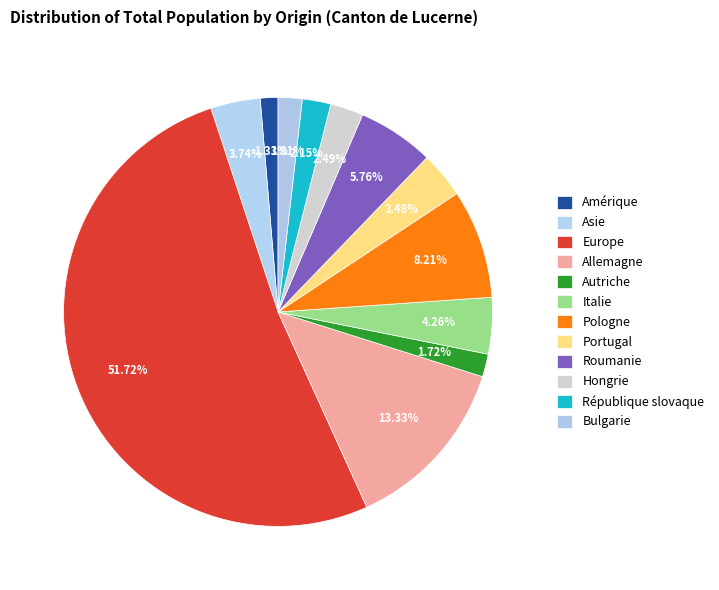

What portion of the pie excludes Pologne?

91.8%